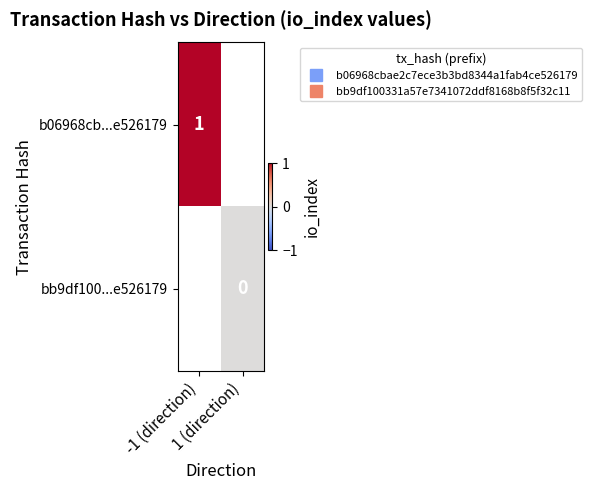

At which label does b06968cb...e526179 reach its minimum?

-1 (direction)